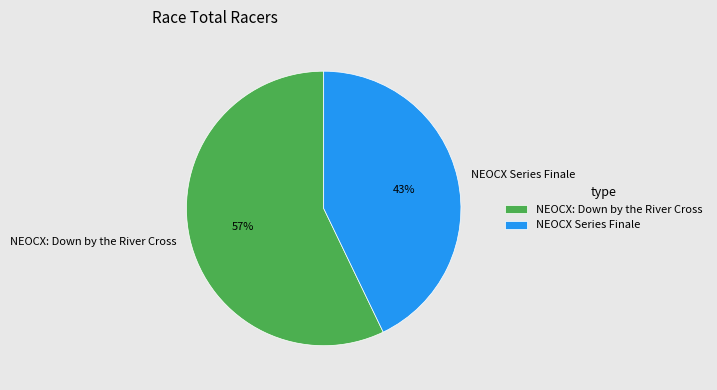

Is it true that NEOCX Series Finale is 52% of the pie?

False